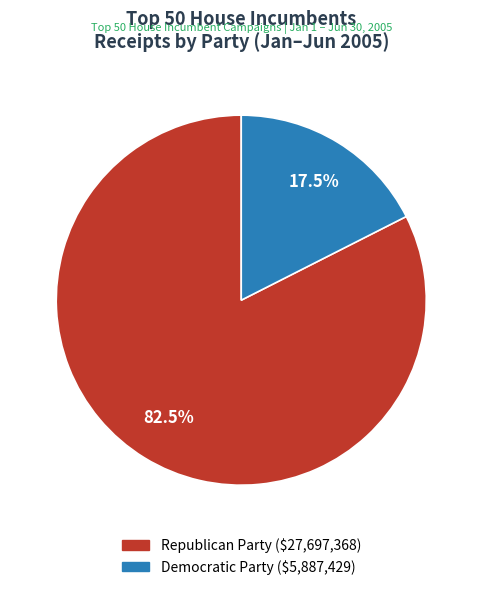

What is the ratio of the value at Democratic Party to the value at Republican Party?

0.2